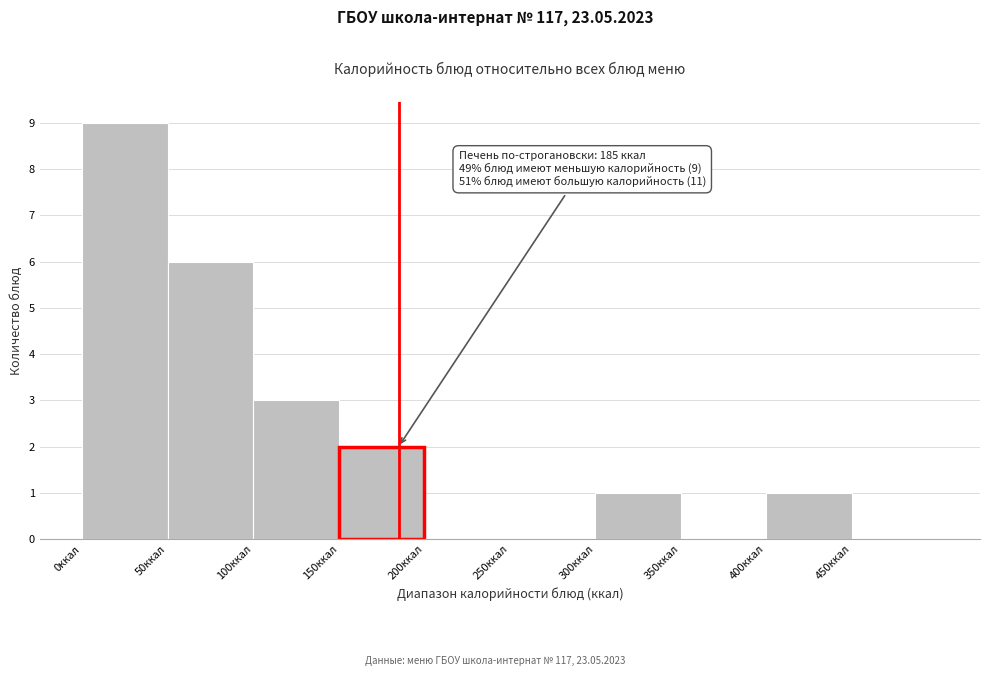

Which range on the x-axis has the tallest bar?

0 to 50